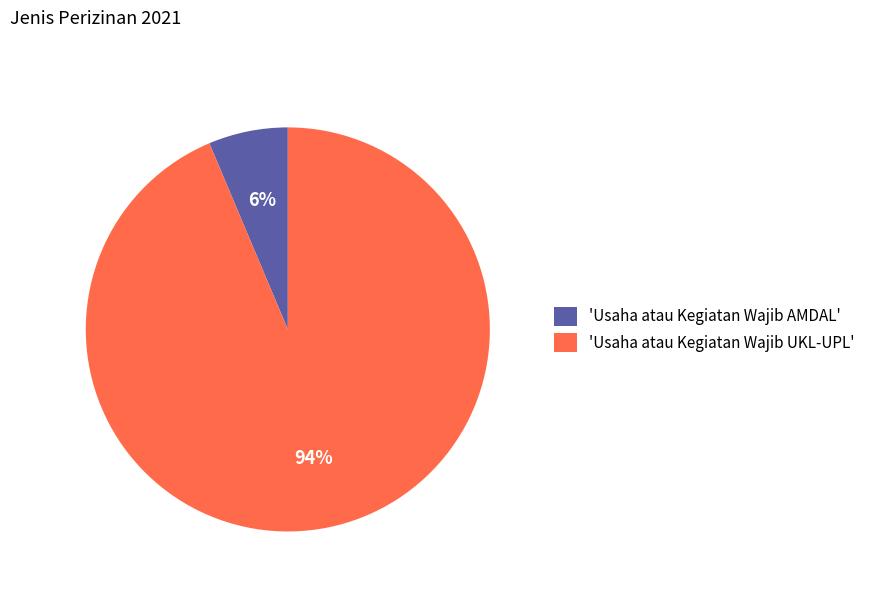

What is the smallest slice in the pie chart?

'Usaha atau Kegiatan Wajib AMDAL'